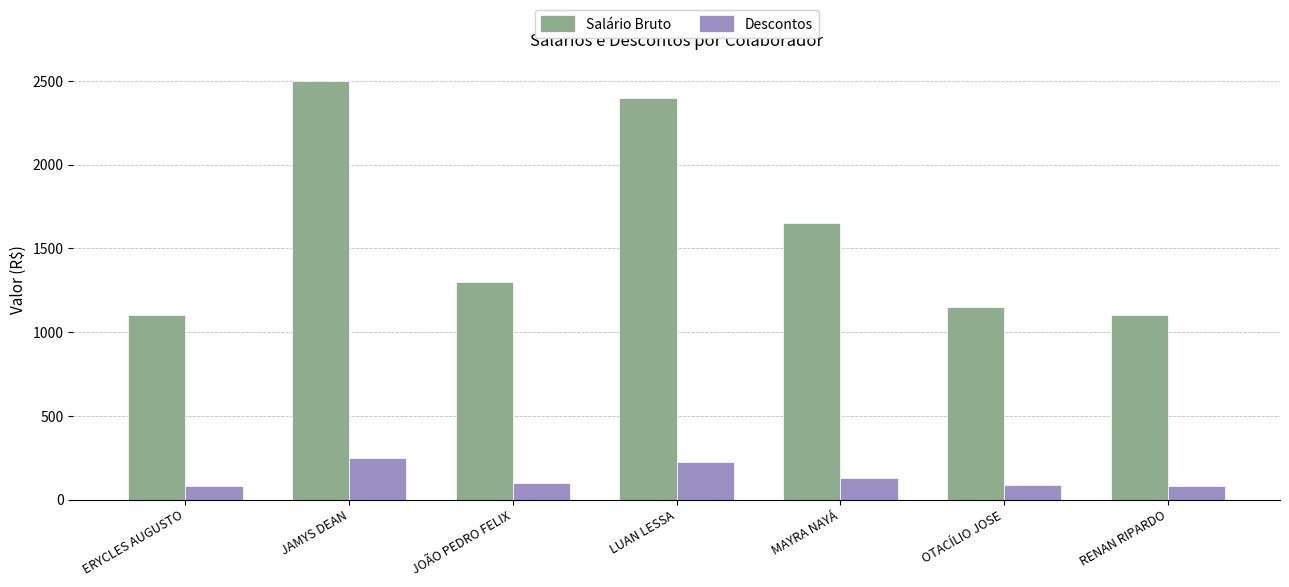

What is the difference between the Descontos values at MAYRA NAYÁ and JAMYS DEAN?

113.8